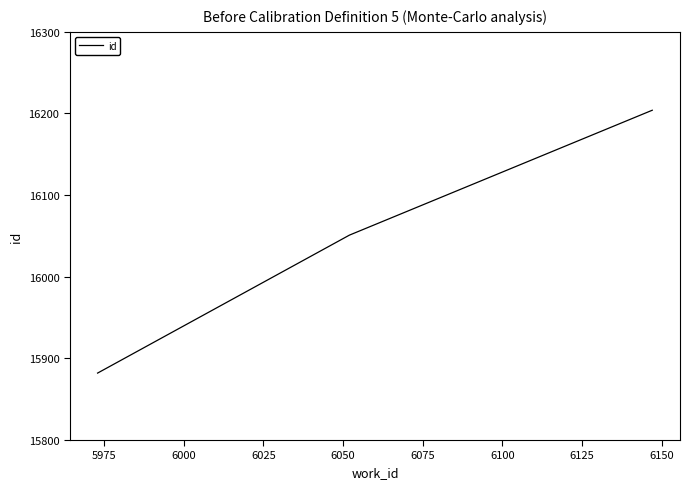

What is the greatest value displayed?

16204